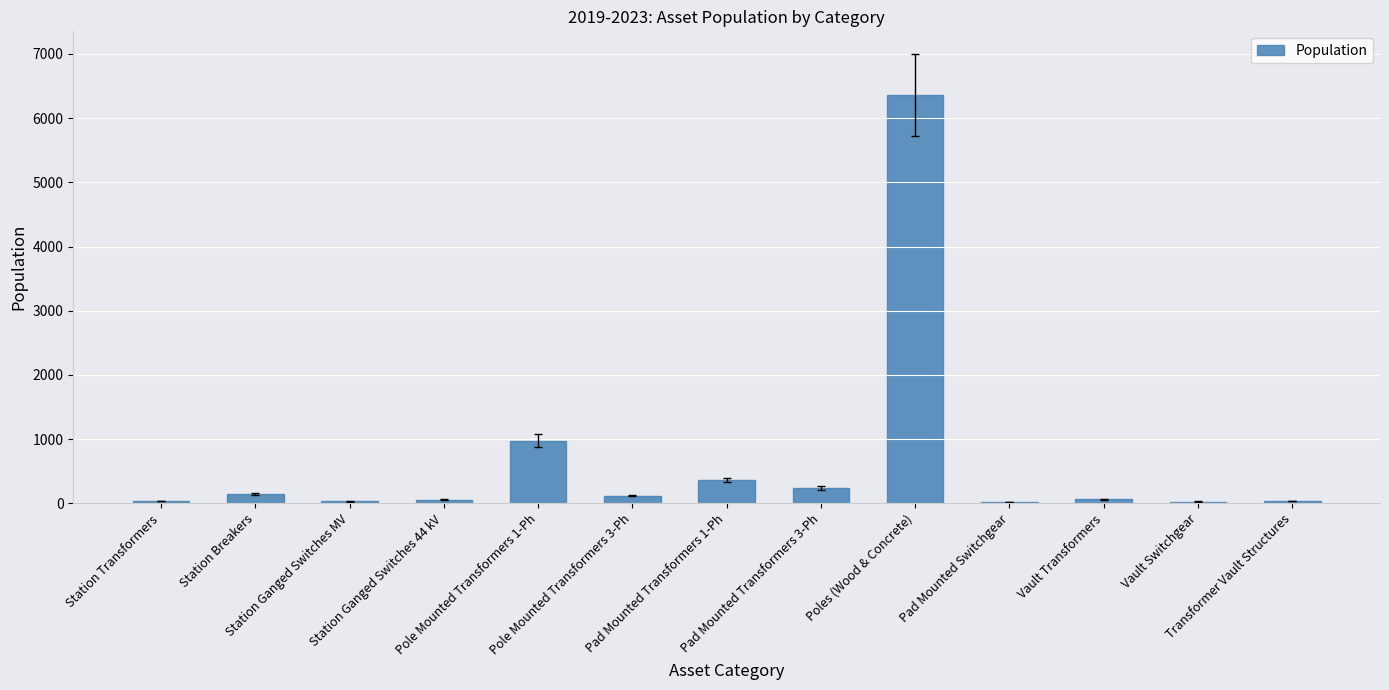

What is the sum of the values at Station Ganged Switches MV and Station Breakers?

169